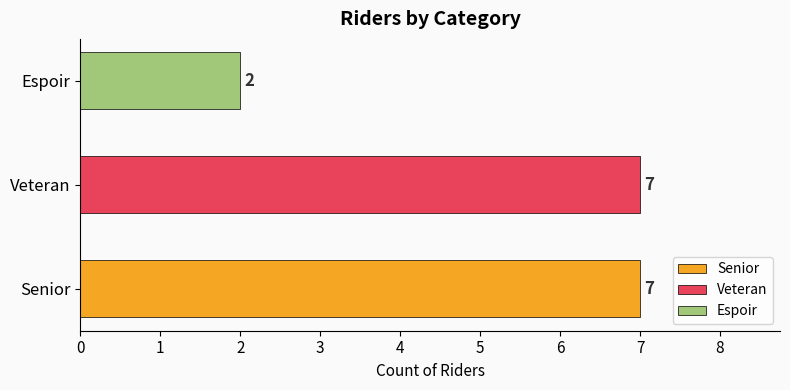

Reading left to right, what are all the values shown in this chart?

Senior=7	Veteran=7	Espoir=2